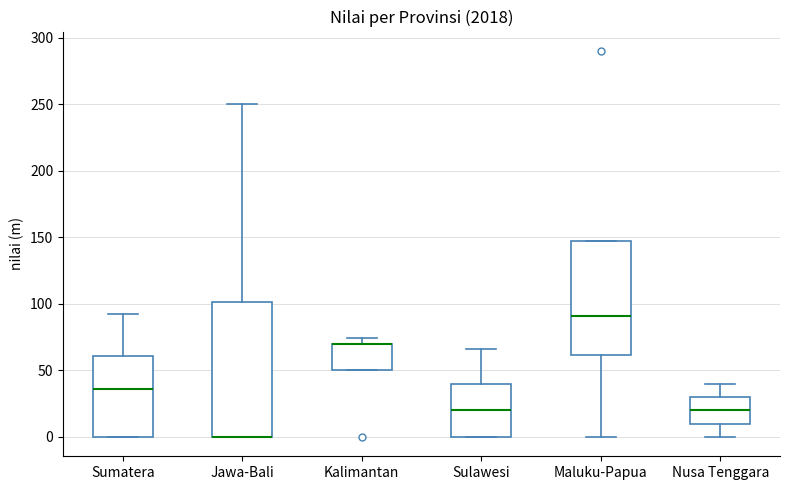

Comparing the boxes themselves (not the whiskers), which one is the tallest?

Jawa-Bali